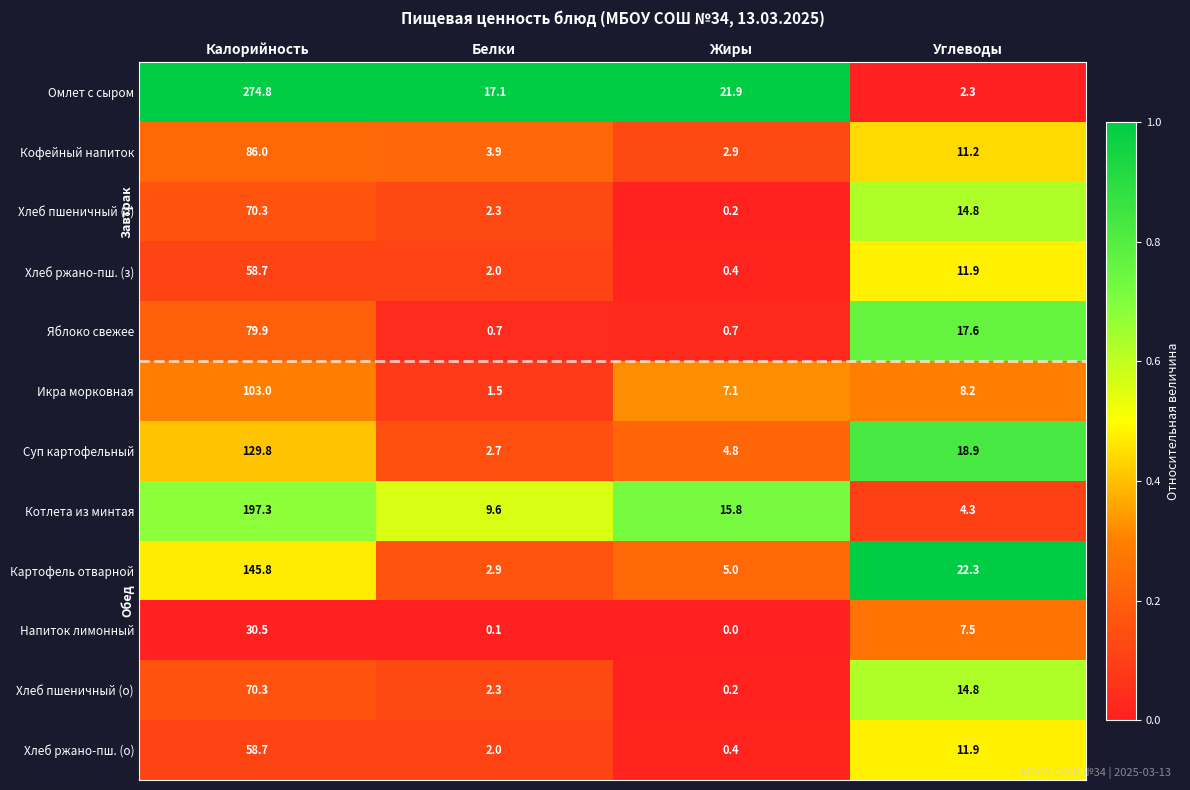

What is the sum of the Хлеб пшеничный (з) values at Калорийность and Углеводы?

85.1